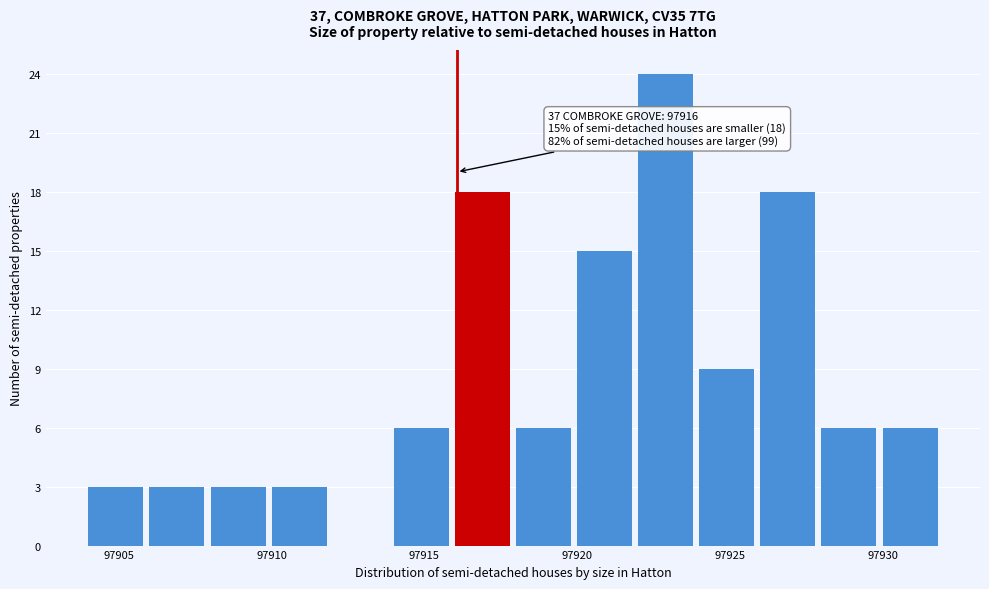

Which range on the x-axis has the tallest bar?

97922 to 97924